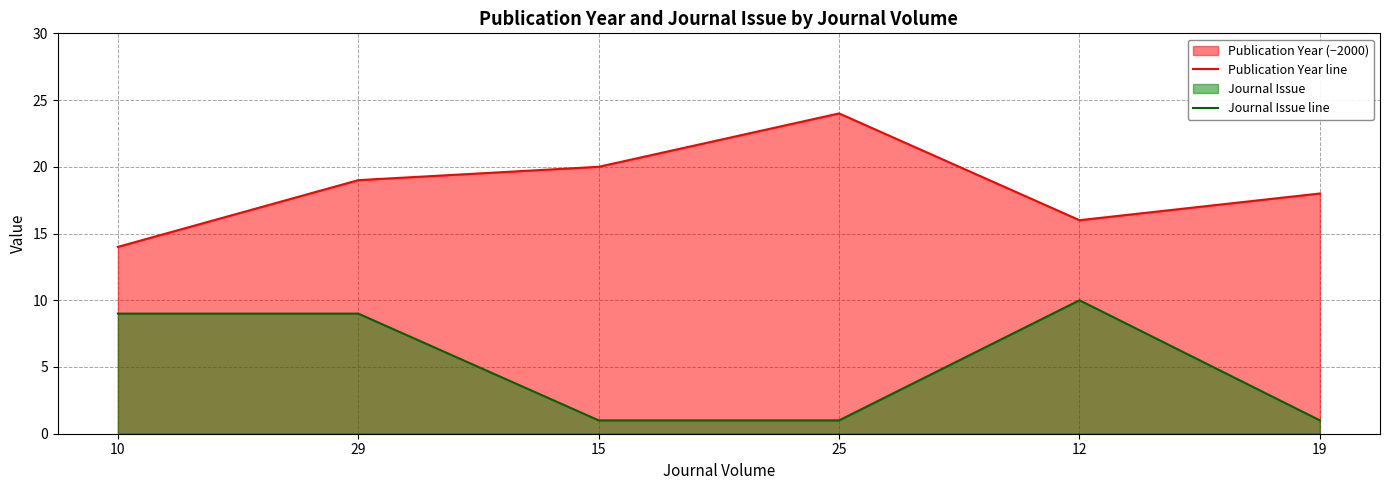

What value does the Journal Issue line series have at 12?

10